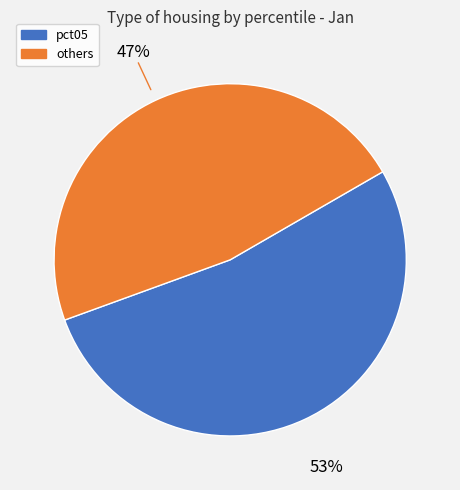

Is there a majority slice in this chart?

Yes